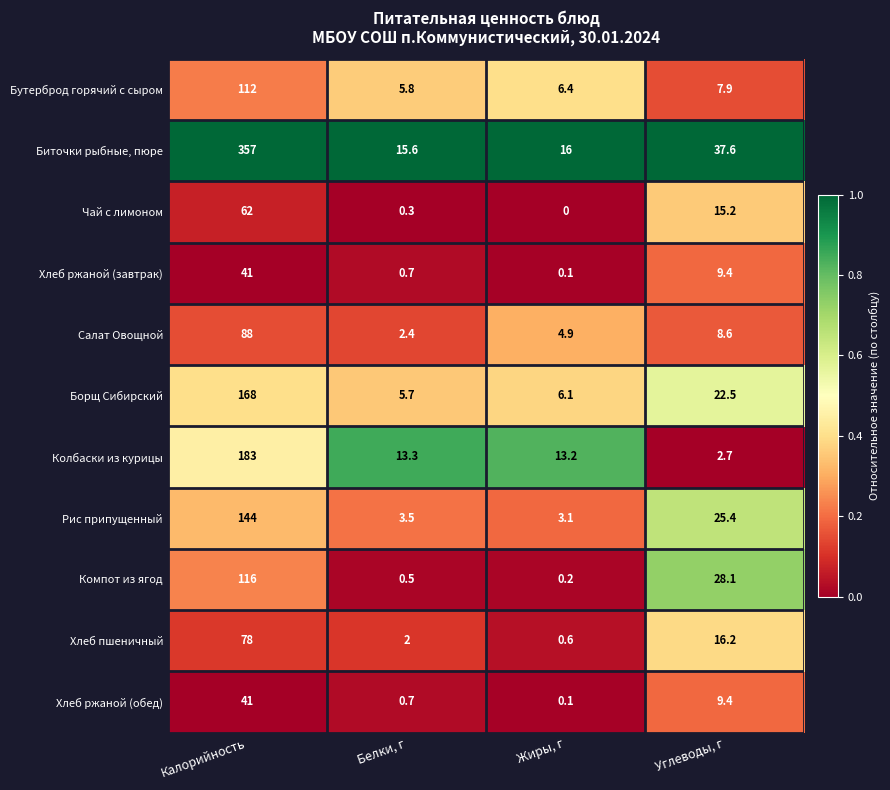

Which series has the largest total across all categories?

Биточки рыбные, пюре